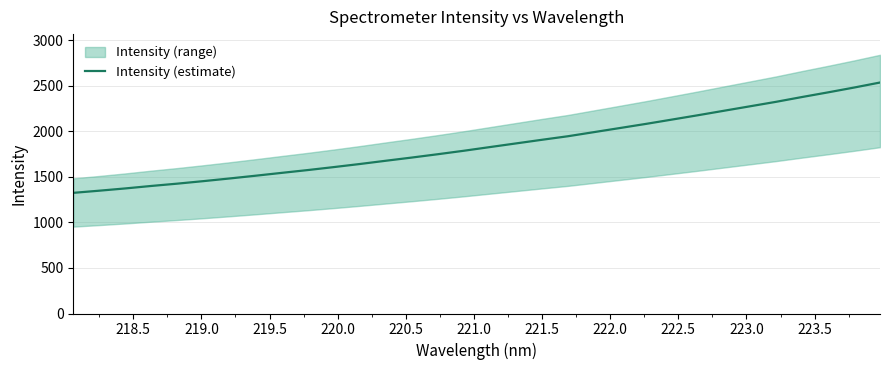

What is the minimum value for Intensity (estimate)?

1324.9